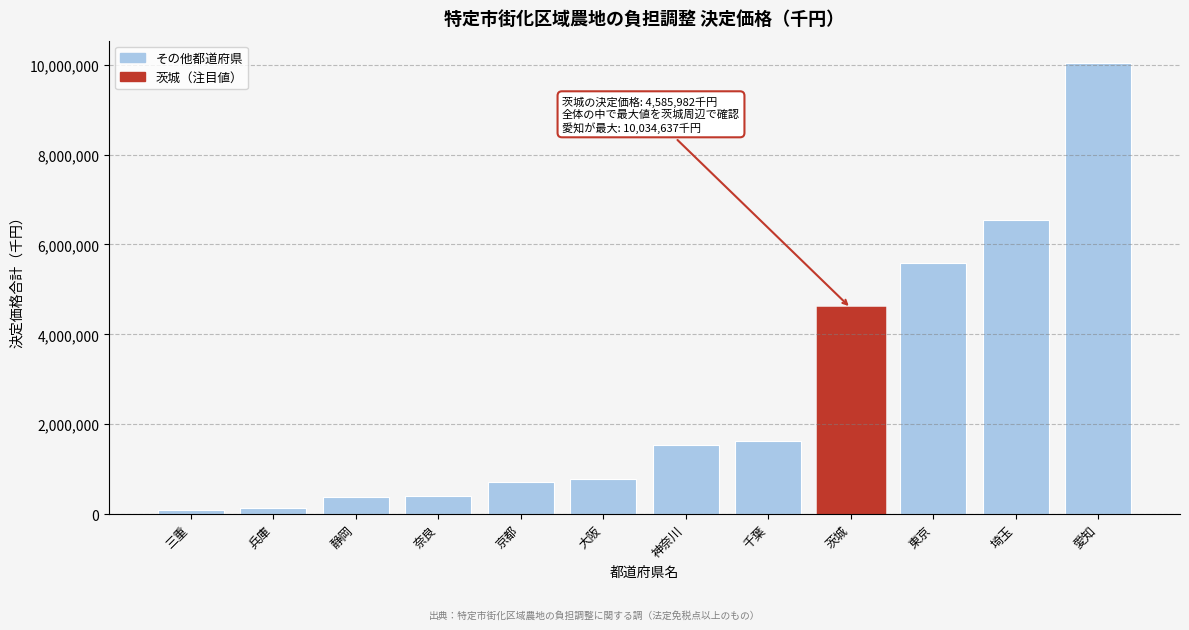

What is the difference between the maximum and second lowest values?

9902140